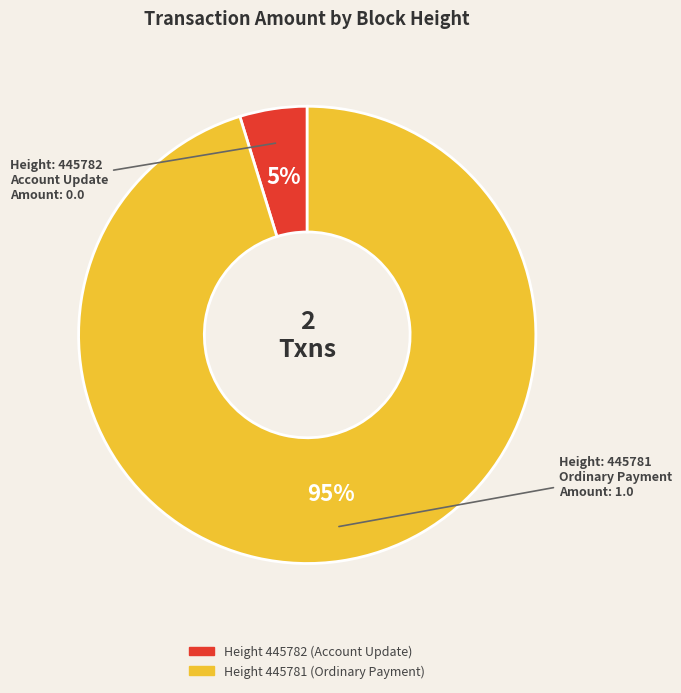

Does any single category account for the majority?

Yes